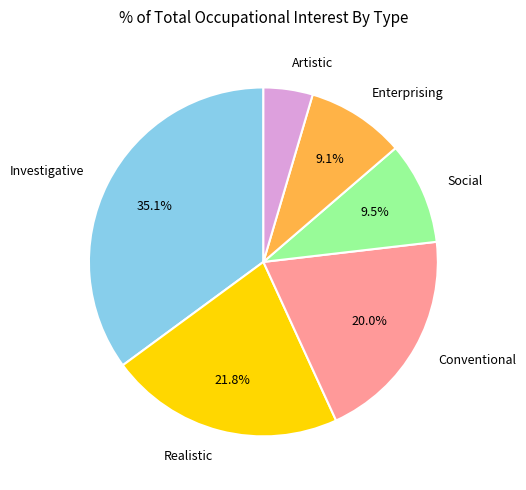

Is there a majority slice in this chart?

No